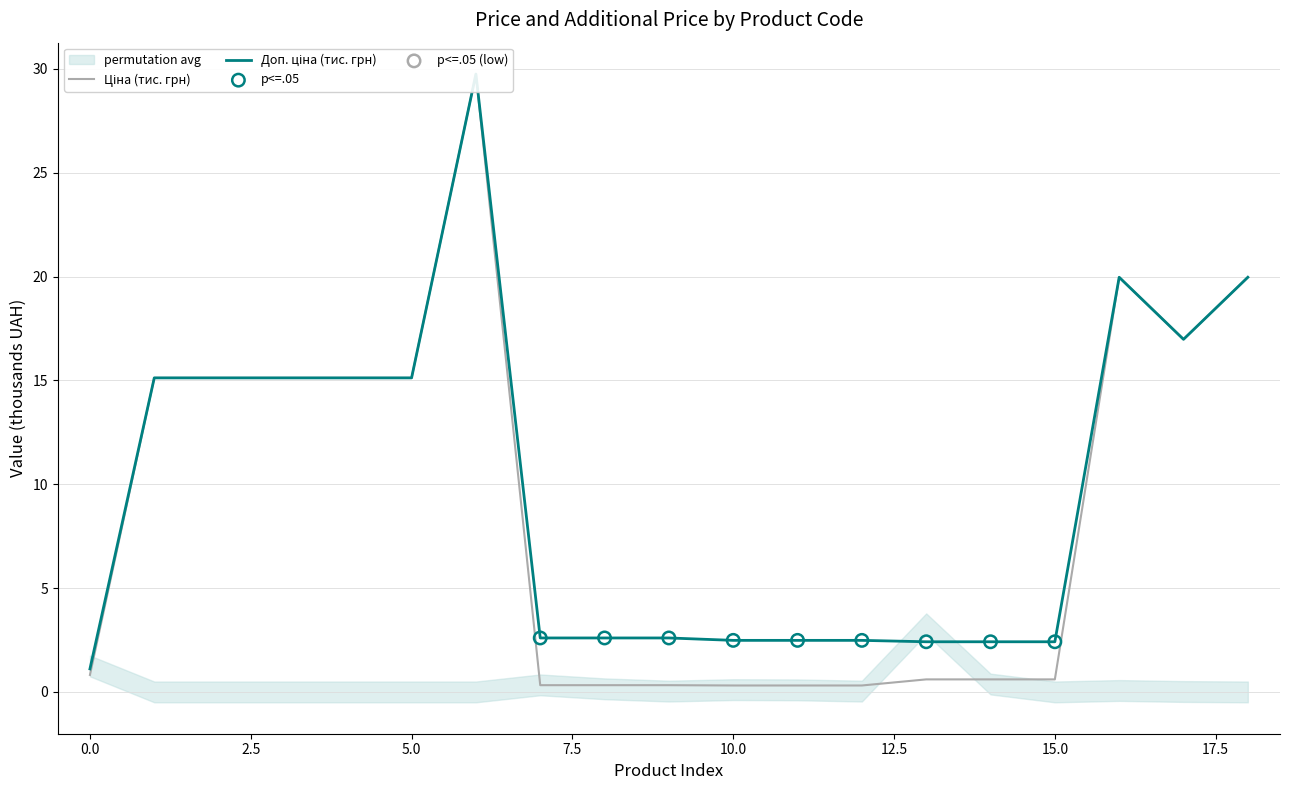

Which series has the largest Y range (max minus min)?

Ціна